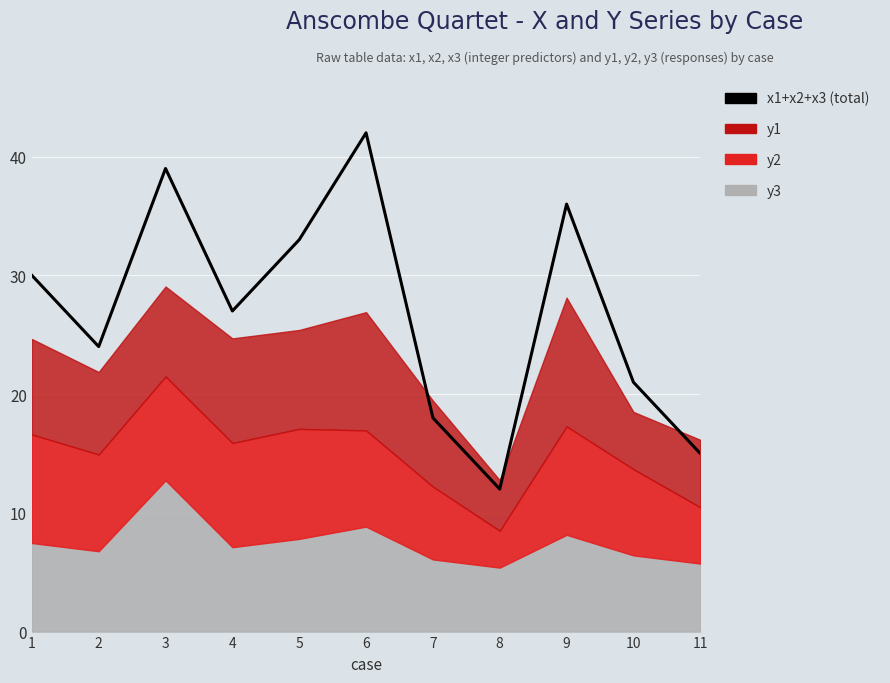

Where is the data nearest to the value 27?

4